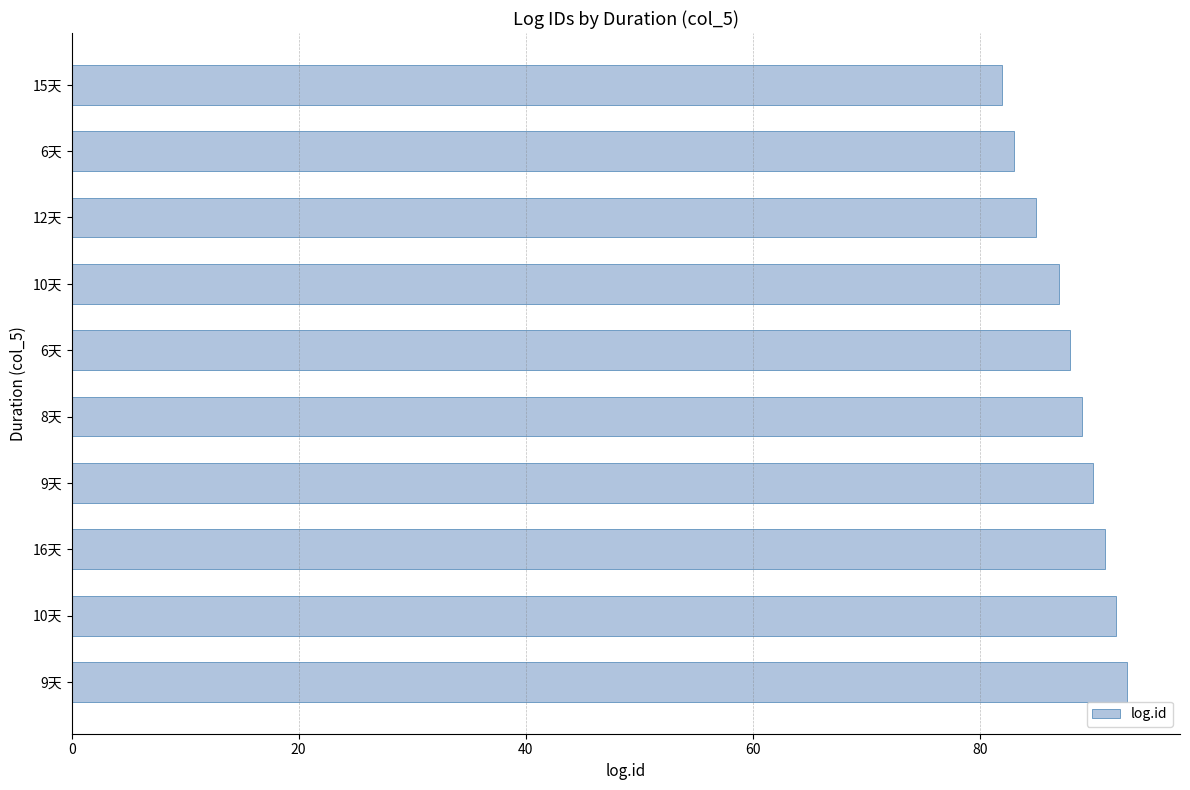

What is the average value?

88